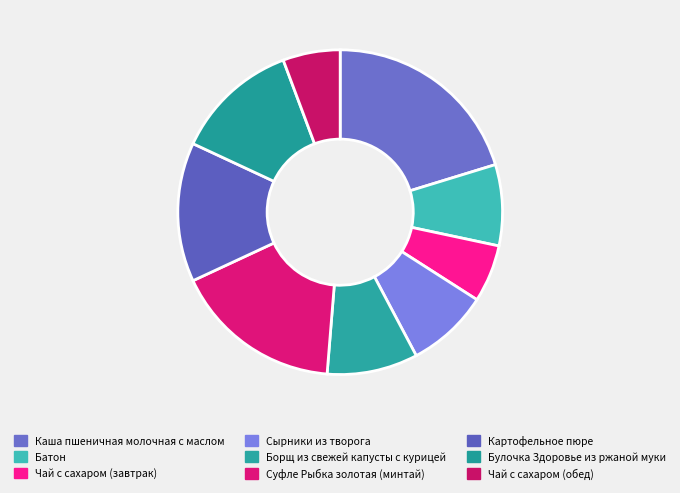

How many slices are in this pie chart?

9